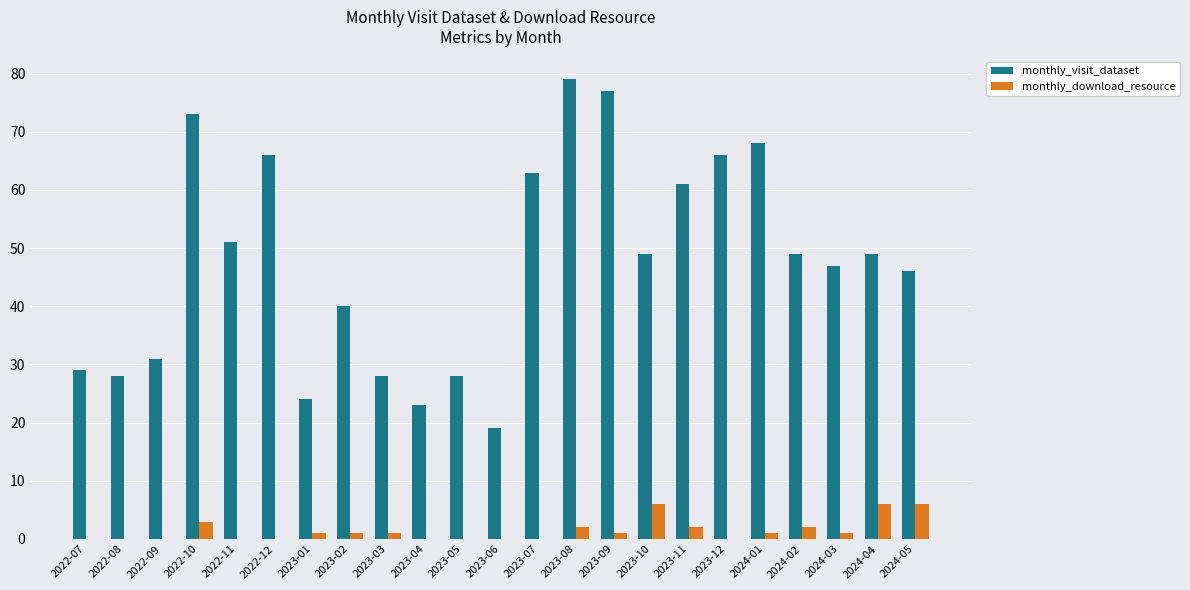

What is the maximum value for monthly_visit_dataset?

79